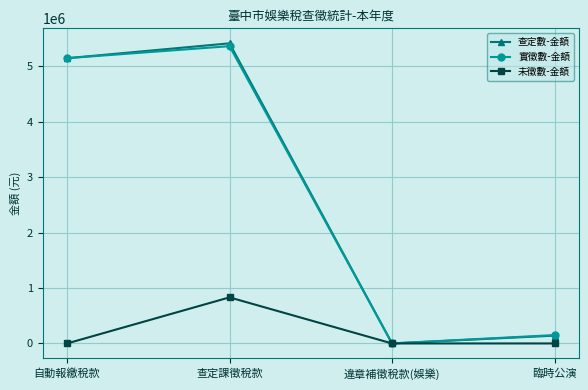

Is it true that 未徵數-金額 equals 1353288 at 查定課徵稅款?

False